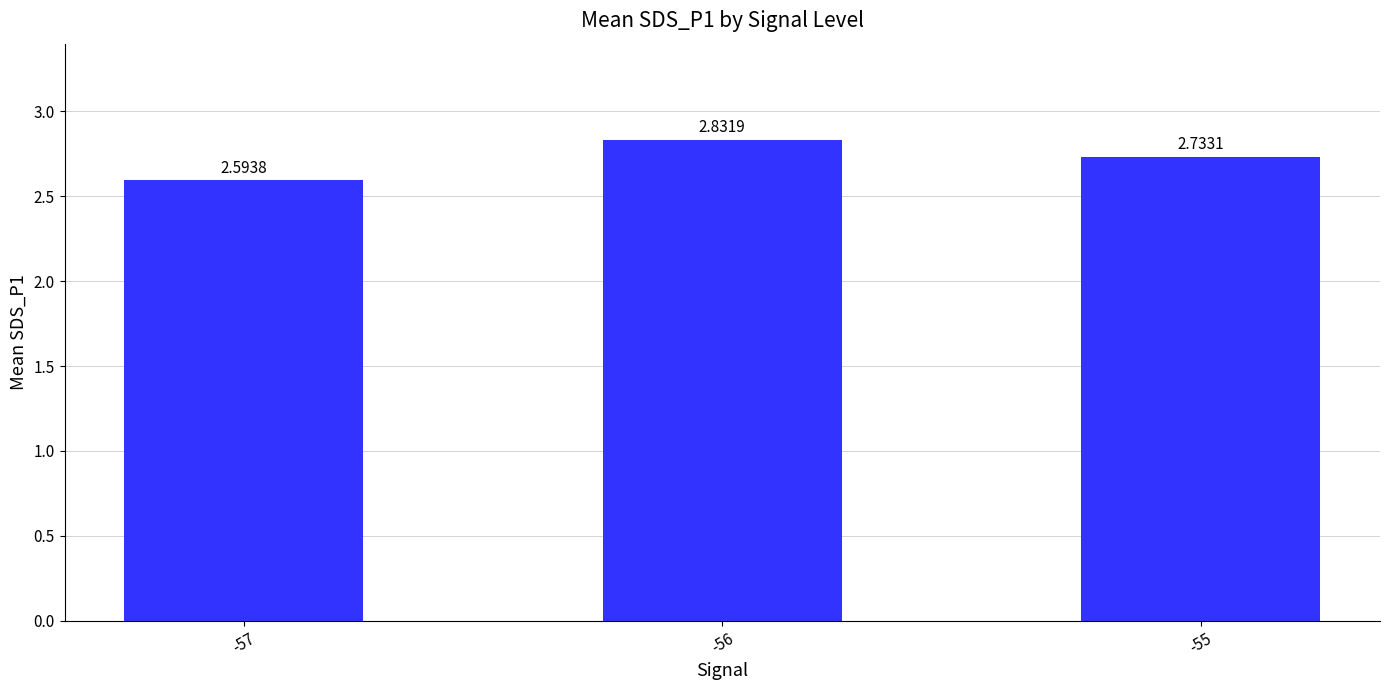

Which has a higher value, -57 or -55?

-55